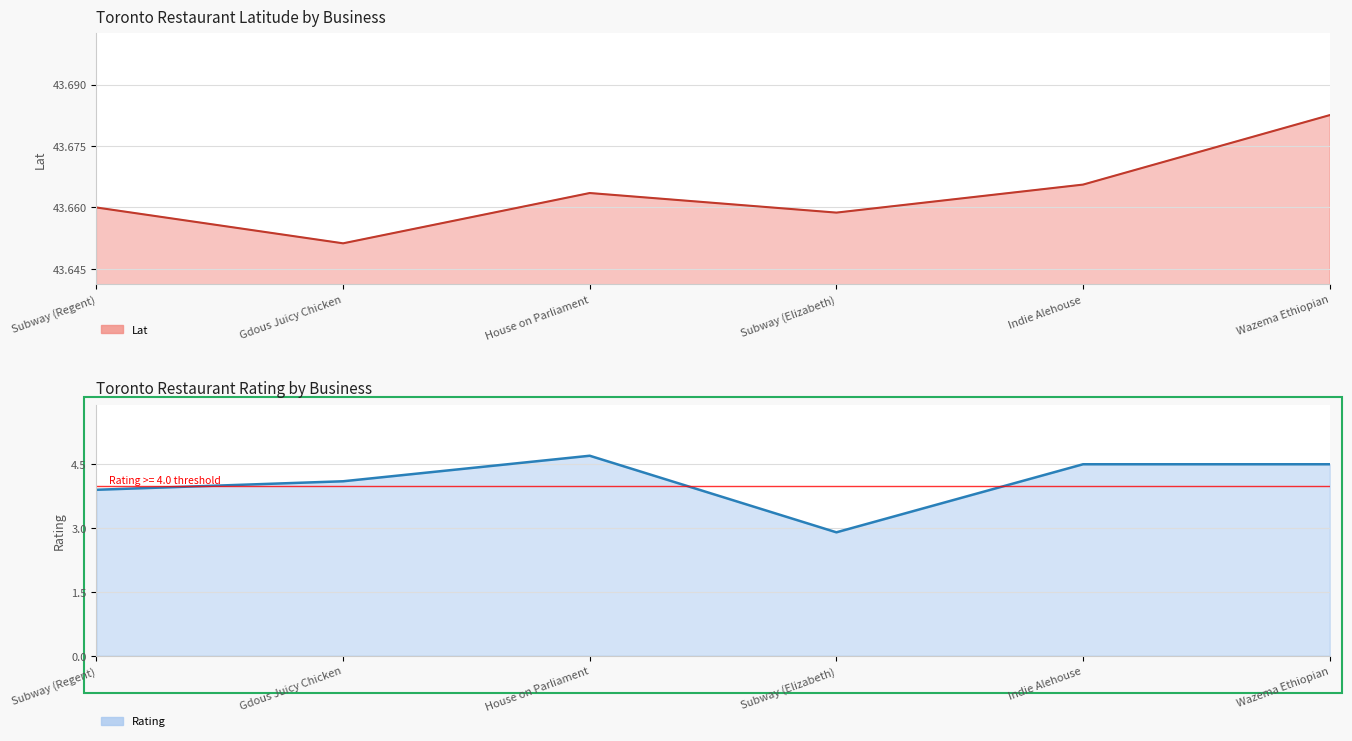

How many distinct data groups are displayed?

2